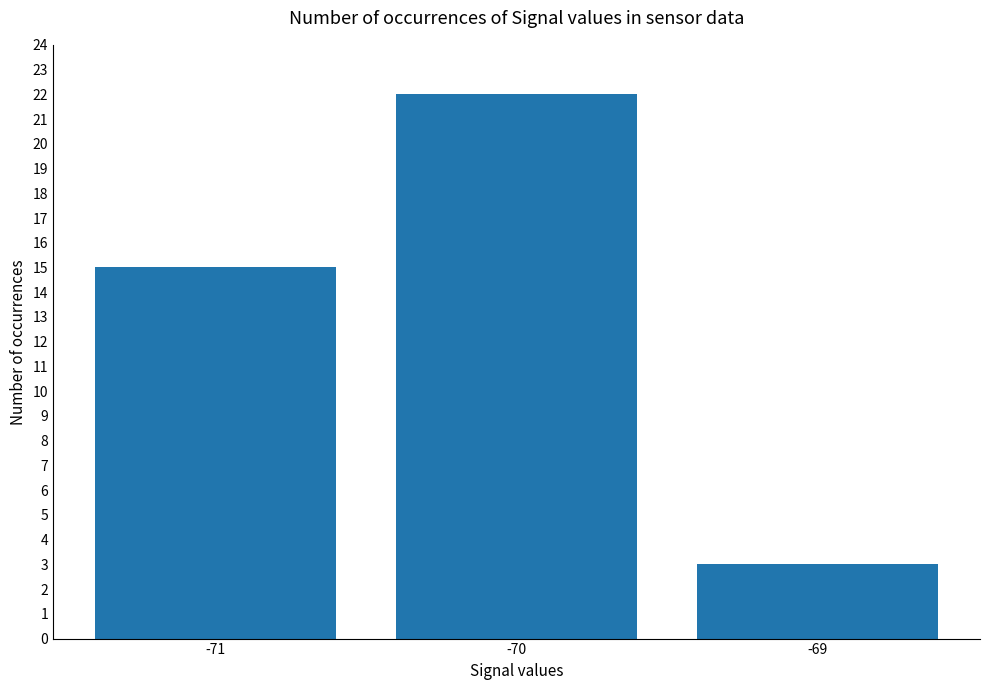

What is the value of the 1st bar from the left?

15